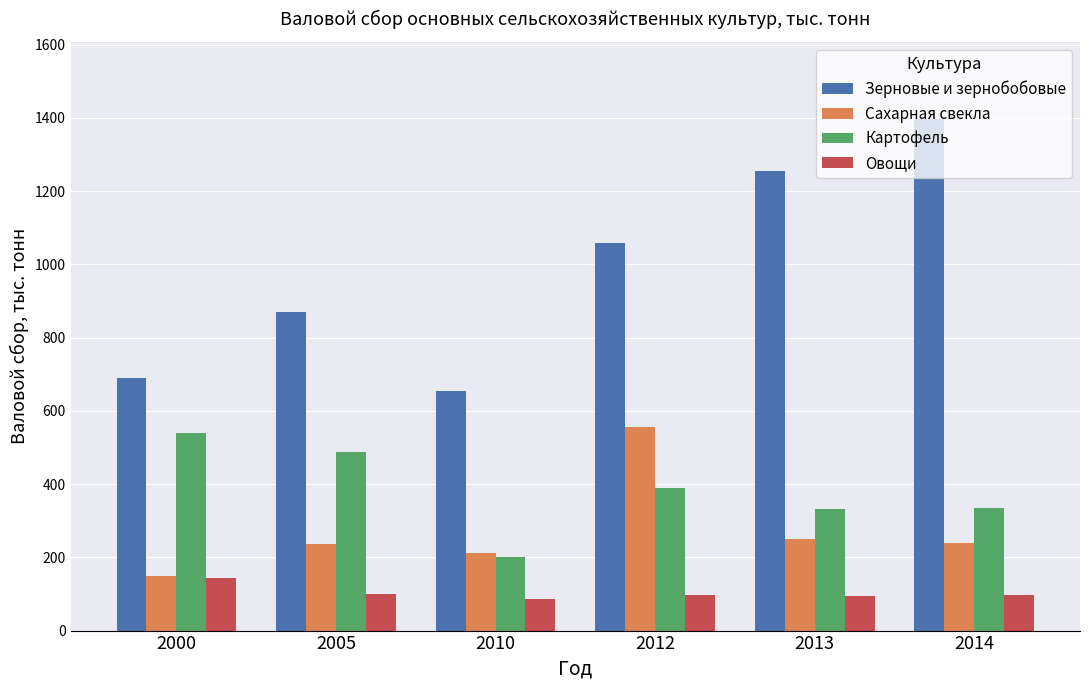

What is the greatest value displayed?

1397.9